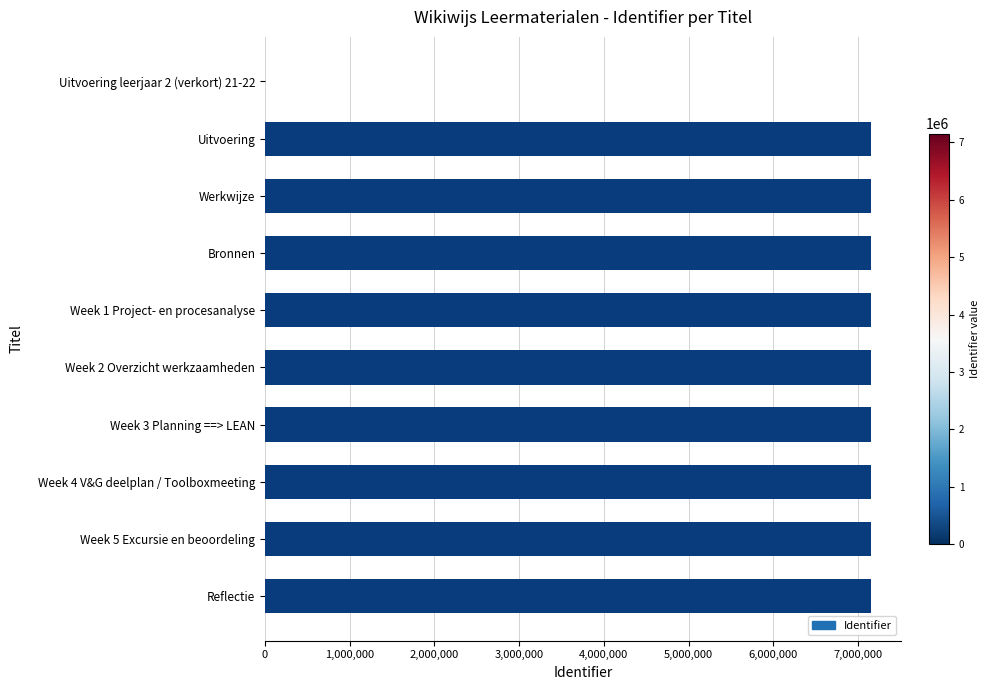

True or false: the data shows 7154397 at Uitvoering.

True